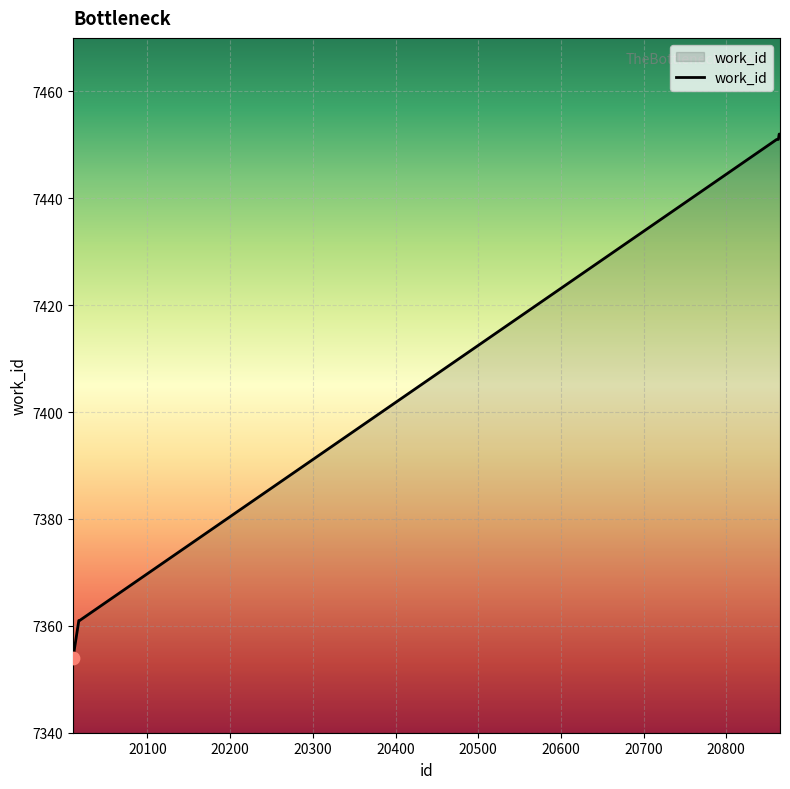

What is the smallest value displayed?

7354